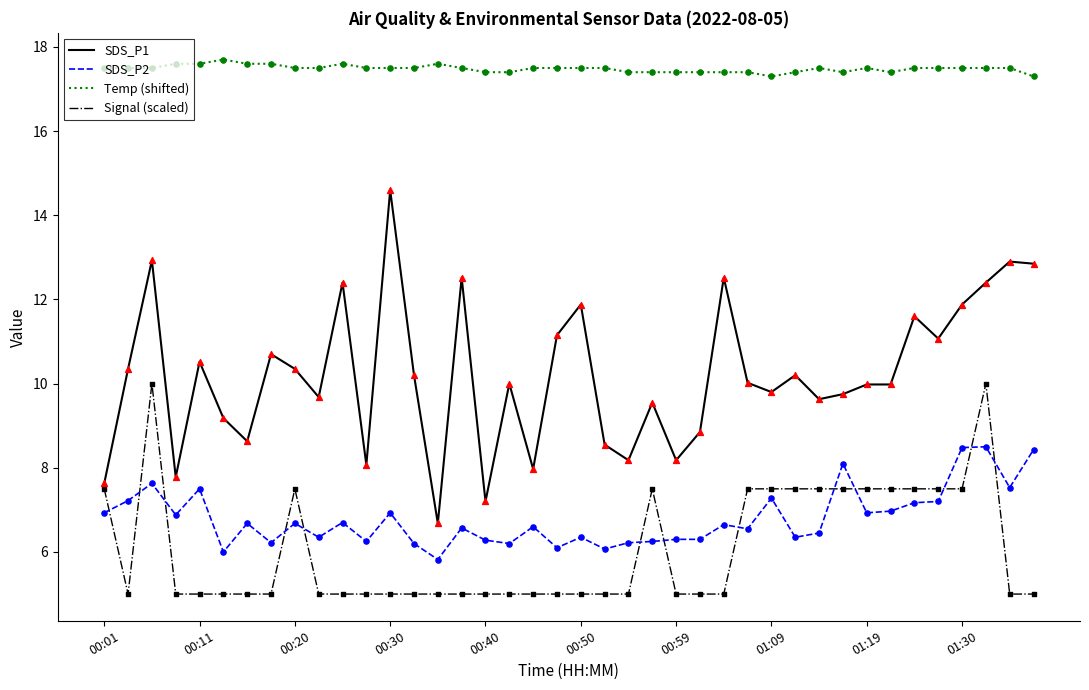

At how many categories does at least one series exceed 5?

40